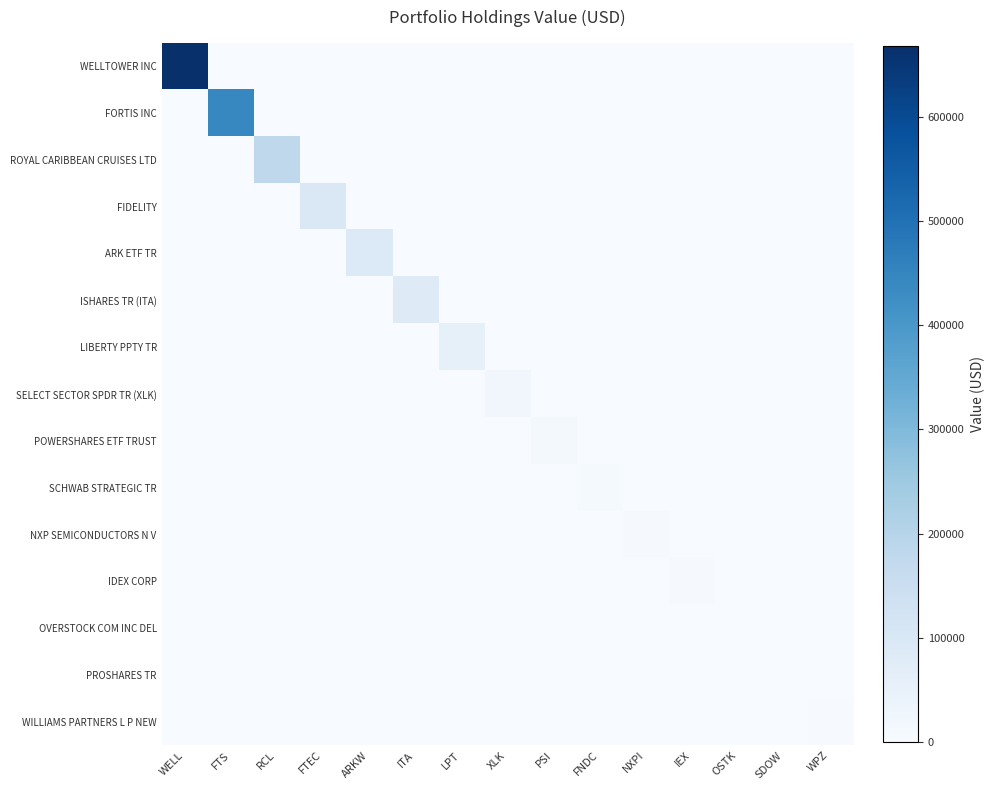

Reading left to right, what are all the values shown in this chart?

WELLTOWER INC: WELL=668000	FTS=0	RCL=0	FTEC=0	ARKW=0	ITA=0	LPT=0	XLK=0	PSI=0	FNDC=0	NXPI=0	IEX=0	OSTK=0	SDOW=0	WPZ=0
FORTIS INC: WELL=0	FTS=446000	RCL=0	FTEC=0	ARKW=0	ITA=0	LPT=0	XLK=0	PSI=0	FNDC=0	NXPI=0	IEX=0	OSTK=0	SDOW=0	WPZ=0
ROYAL CARIBBEAN CRUISES LTD: WELL=0	FTS=0	RCL=181000	FTEC=0	ARKW=0	ITA=0	LPT=0	XLK=0	PSI=0	FNDC=0	NXPI=0	IEX=0	OSTK=0	SDOW=0	WPZ=0
FIDELITY: WELL=0	FTS=0	RCL=0	FTEC=99000	ARKW=0	ITA=0	LPT=0	XLK=0	PSI=0	FNDC=0	NXPI=0	IEX=0	OSTK=0	SDOW=0	WPZ=0
ARK ETF TR: WELL=0	FTS=0	RCL=0	FTEC=0	ARKW=91000	ITA=0	LPT=0	XLK=0	PSI=0	FNDC=0	NXPI=0	IEX=0	OSTK=0	SDOW=0	WPZ=0
ISHARES TR (ITA): WELL=0	FTS=0	RCL=0	FTEC=0	ARKW=0	ITA=81000	LPT=0	XLK=0	PSI=0	FNDC=0	NXPI=0	IEX=0	OSTK=0	SDOW=0	WPZ=0
LIBERTY PPTY TR: WELL=0	FTS=0	RCL=0	FTEC=0	ARKW=0	ITA=0	LPT=57000	XLK=0	PSI=0	FNDC=0	NXPI=0	IEX=0	OSTK=0	SDOW=0	WPZ=0
SELECT SECTOR SPDR TR (XLK): WELL=0	FTS=0	RCL=0	FTEC=0	ARKW=0	ITA=0	LPT=0	XLK=21000	PSI=0	FNDC=0	NXPI=0	IEX=0	OSTK=0	SDOW=0	WPZ=0
POWERSHARES ETF TRUST: WELL=0	FTS=0	RCL=0	FTEC=0	ARKW=0	ITA=0	LPT=0	XLK=0	PSI=13000	FNDC=0	NXPI=0	IEX=0	OSTK=0	SDOW=0	WPZ=0
SCHWAB STRATEGIC TR: WELL=0	FTS=0	RCL=0	FTEC=0	ARKW=0	ITA=0	LPT=0	XLK=0	PSI=0	FNDC=8000	NXPI=0	IEX=0	OSTK=0	SDOW=0	WPZ=0
NXP SEMICONDUCTORS N V: WELL=0	FTS=0	RCL=0	FTEC=0	ARKW=0	ITA=0	LPT=0	XLK=0	PSI=0	FNDC=0	NXPI=6000	IEX=0	OSTK=0	SDOW=0	WPZ=0
IDEX CORP: WELL=0	FTS=0	RCL=0	FTEC=0	ARKW=0	ITA=0	LPT=0	XLK=0	PSI=0	FNDC=0	NXPI=0	IEX=6000	OSTK=0	SDOW=0	WPZ=0
OVERSTOCK COM INC DEL: WELL=0	FTS=0	RCL=0	FTEC=0	ARKW=0	ITA=0	LPT=0	XLK=0	PSI=0	FNDC=0	NXPI=0	IEX=0	OSTK=2000	SDOW=0	WPZ=0
PROSHARES TR: WELL=0	FTS=0	RCL=0	FTEC=0	ARKW=0	ITA=0	LPT=0	XLK=0	PSI=0	FNDC=0	NXPI=0	IEX=0	OSTK=0	SDOW=2000	WPZ=0
WILLIAMS PARTNERS L P NEW: WELL=0	FTS=0	RCL=0	FTEC=0	ARKW=0	ITA=0	LPT=0	XLK=0	PSI=0	FNDC=0	NXPI=0	IEX=0	OSTK=0	SDOW=0	WPZ=3000